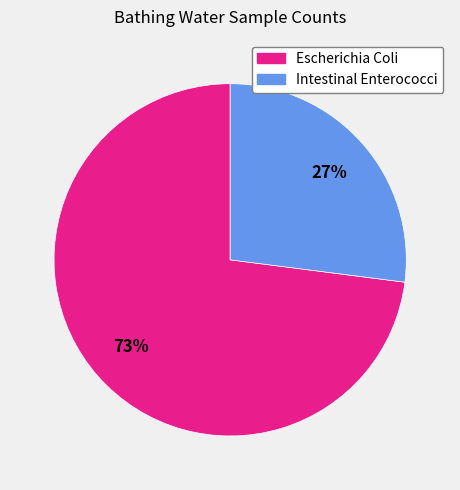

Does any single category account for the majority?

Yes